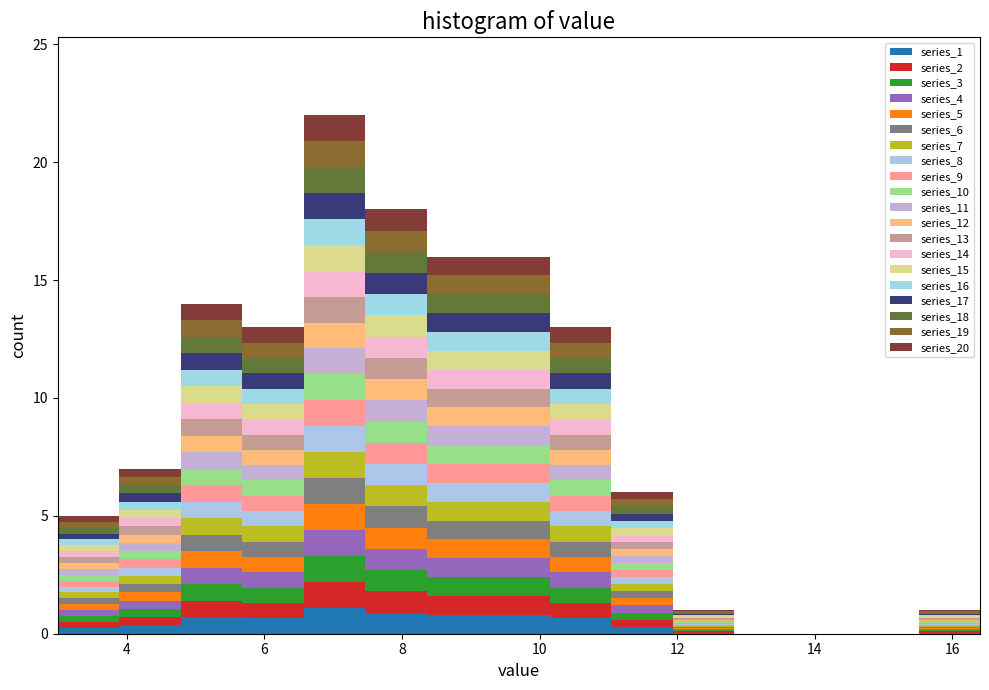

Reading left to right, list every stacked bar in this chart as the range it spans on the x-axis followed by its total height. Neither the bar edges nor the heights are printed on the chart, so give them approximately, as read against the axes.

3.0 to 3.8: 5
3.8 to 4.8: 7
4.8 to 5.6: 14
5.6 to 6.6: 13
6.6 to 7.4: 22
7.4 to 8.4: 18
8.4 to 9.2: 16
9.2 to 10.2: 16
10.2 to 11.0: 13
11.0 to 12.0: 6
12.0 to 12.8: 1
12.8 to 13.8: 0
13.8 to 14.6: 0
14.6 to 15.6: 0
15.6 to 16.4: 1